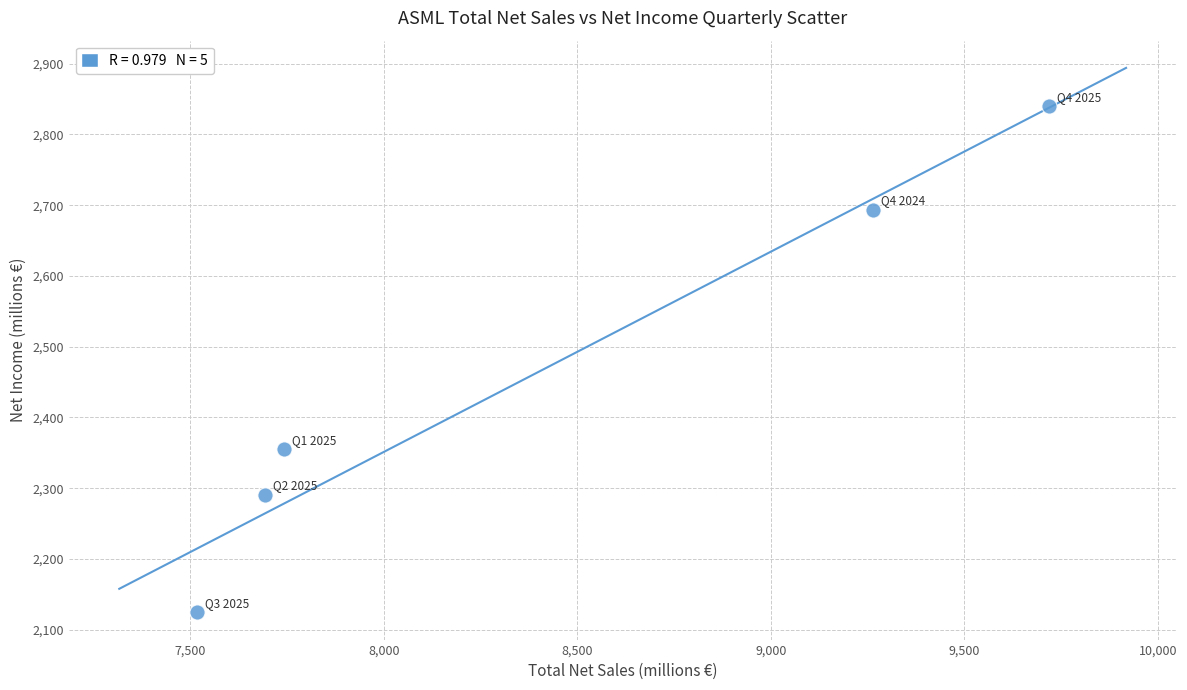

What Y value in the scatter plot is closest to 2482?

2355.0